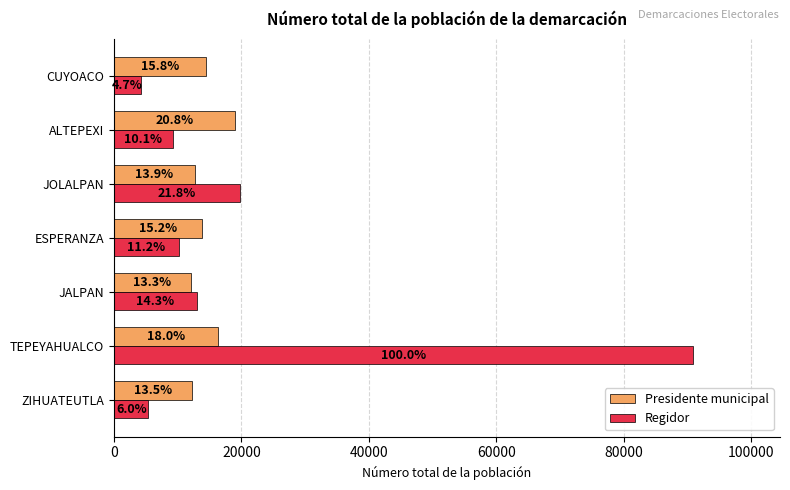

Count the number of categories in the chart.

7